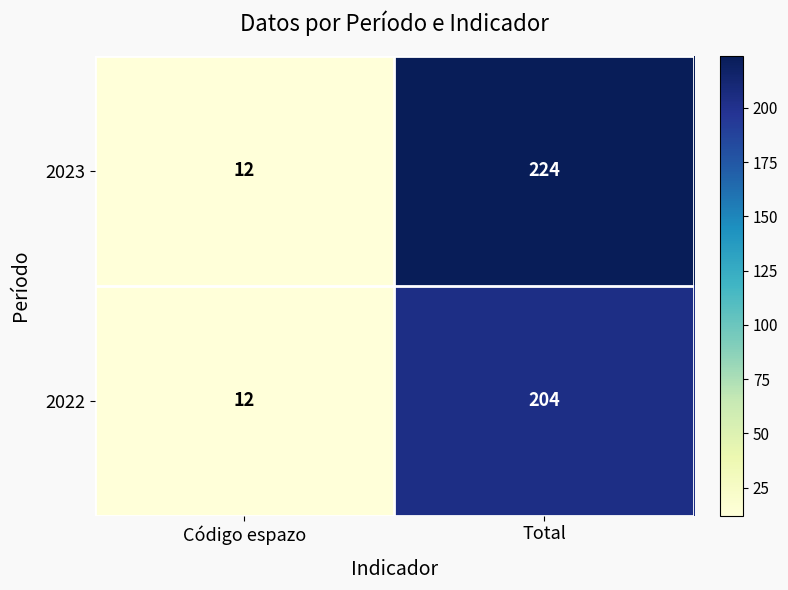

Rank the series by their average value, from lowest to highest.

2022, 2023